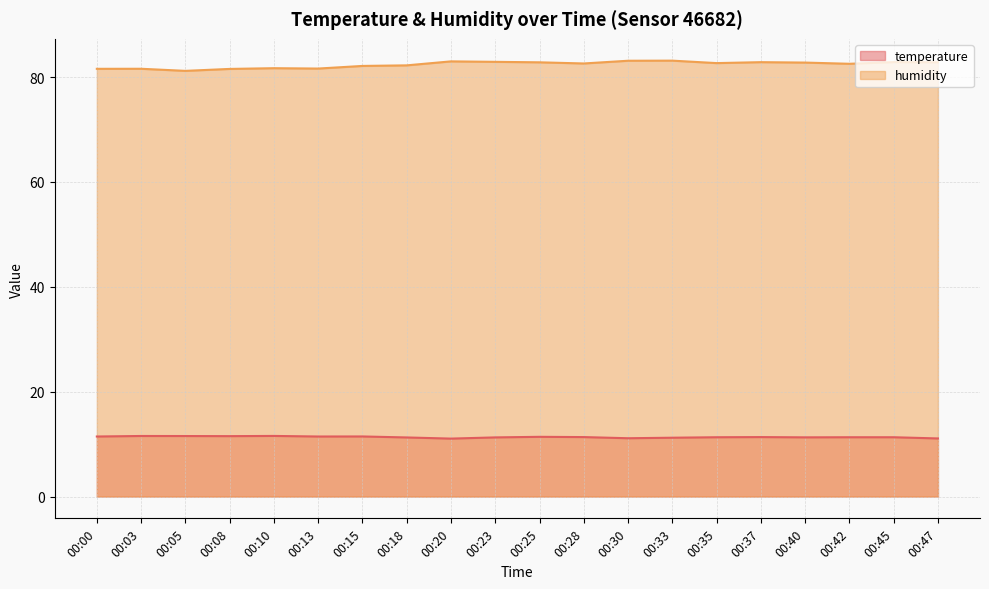

List the labels in order of temperature value, largest first.

00:10, 00:03, 00:05, 00:08, 00:15, 00:00, 00:13, 00:25, 00:28, 00:37, 00:35, 00:42, 00:45, 00:40, 00:23, 00:18, 00:33, 00:30, 00:47, 00:20